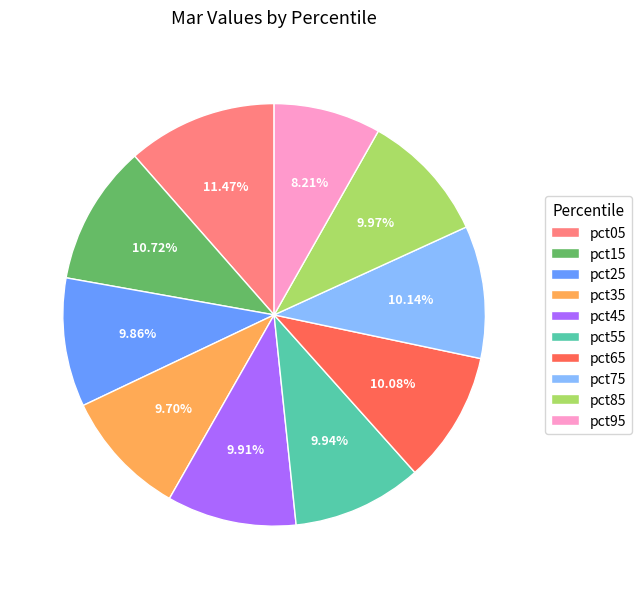

Does pct75 represent more than half of the total?

No